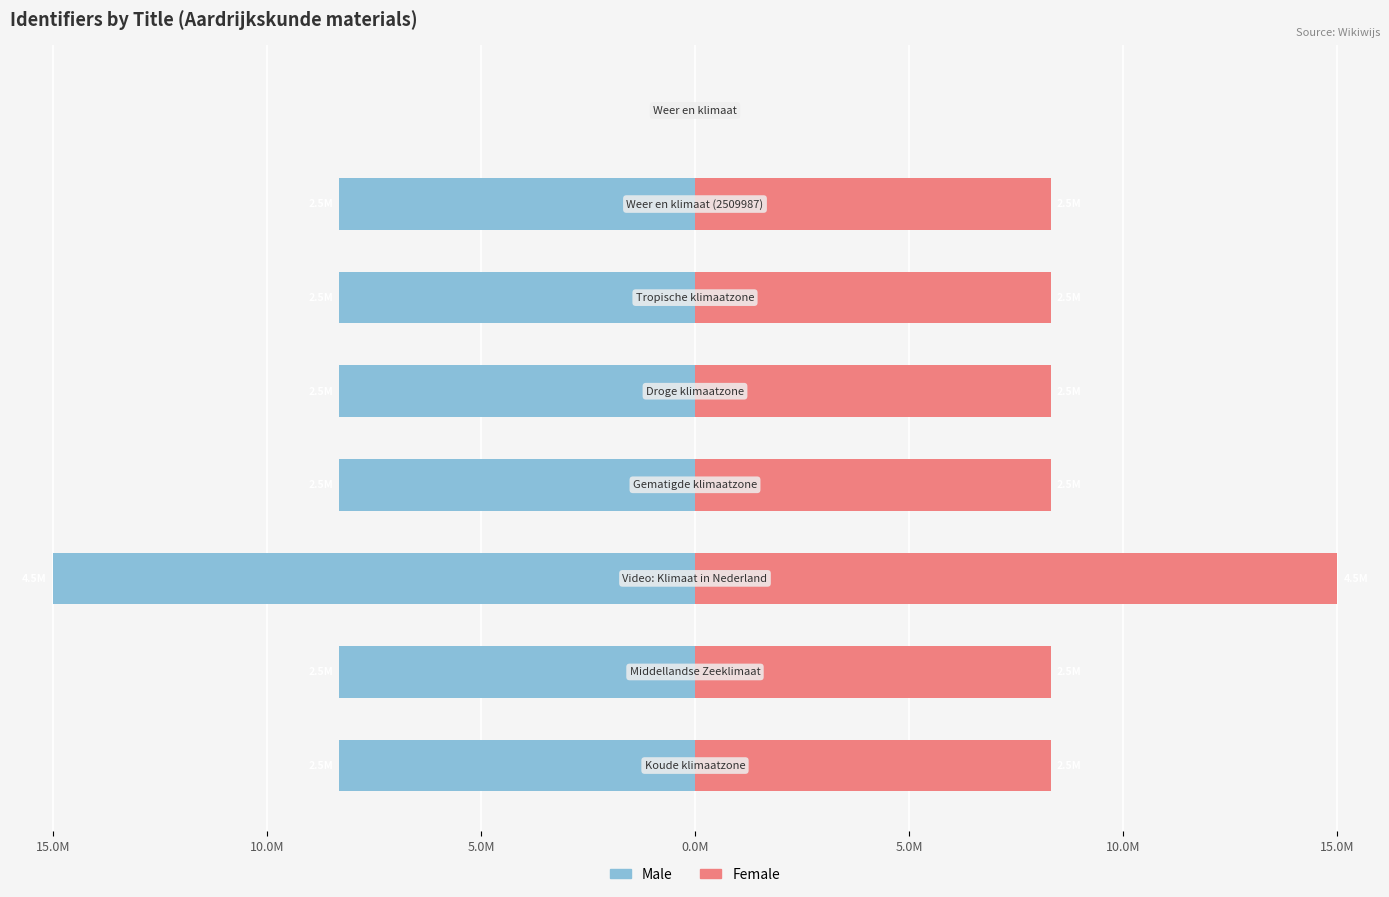

Are the bars horizontal?

Yes